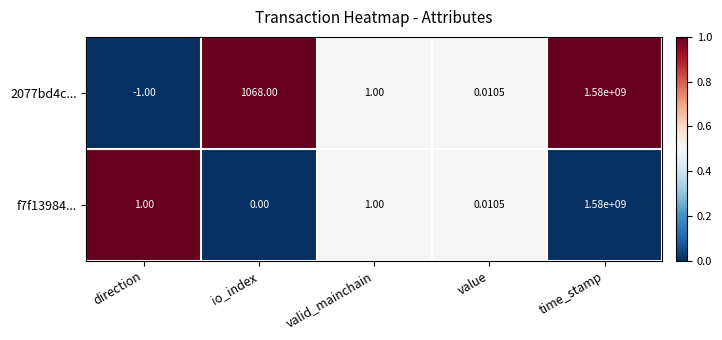

Where does the 2077bd4c... series first go above 1?

io_index